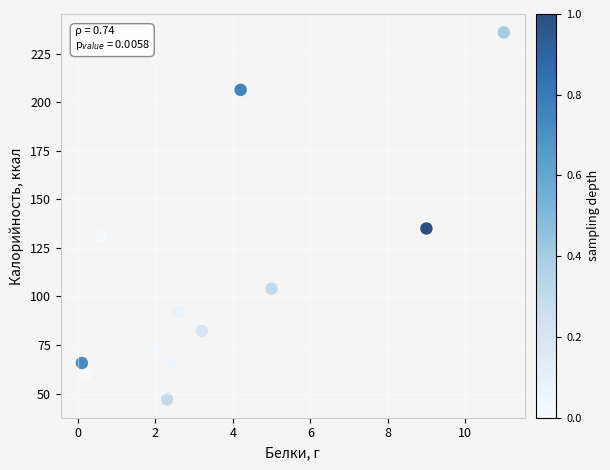

What Y value in the scatter plot is closest to 141?

135.0